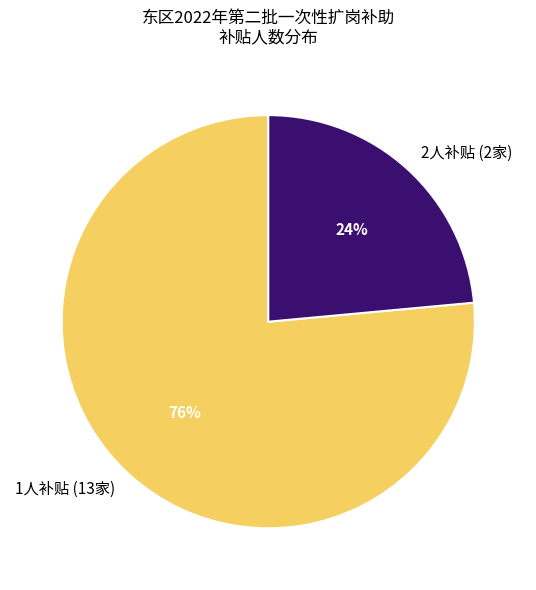

True or false: 2人补贴 (2家) accounts for 15% of the total.

False